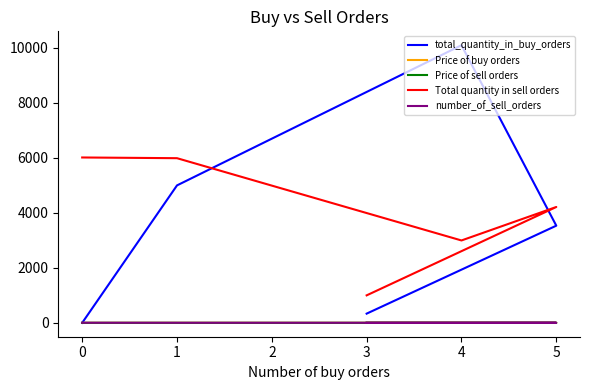

How many times do Total quantity in sell orders and total_quantity_in_buy_orders cross each other?

2